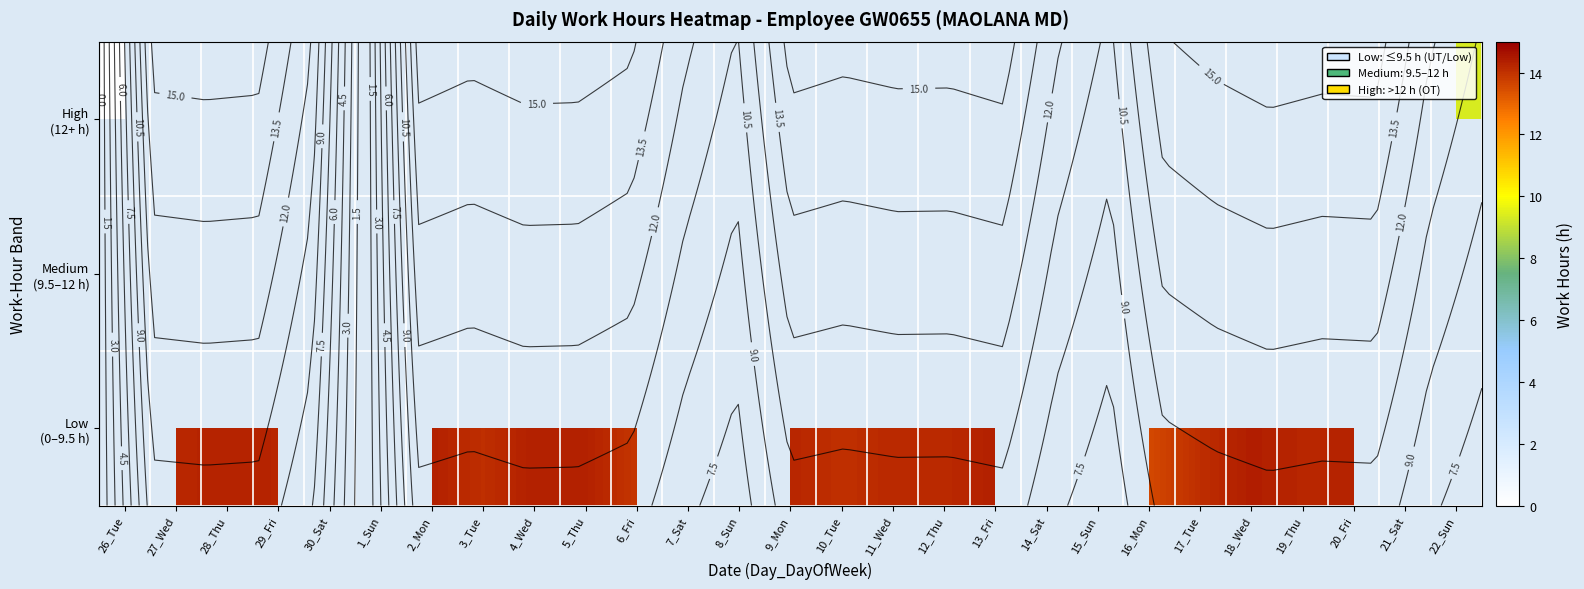

At how many categories does at least one series exceed 12?

18